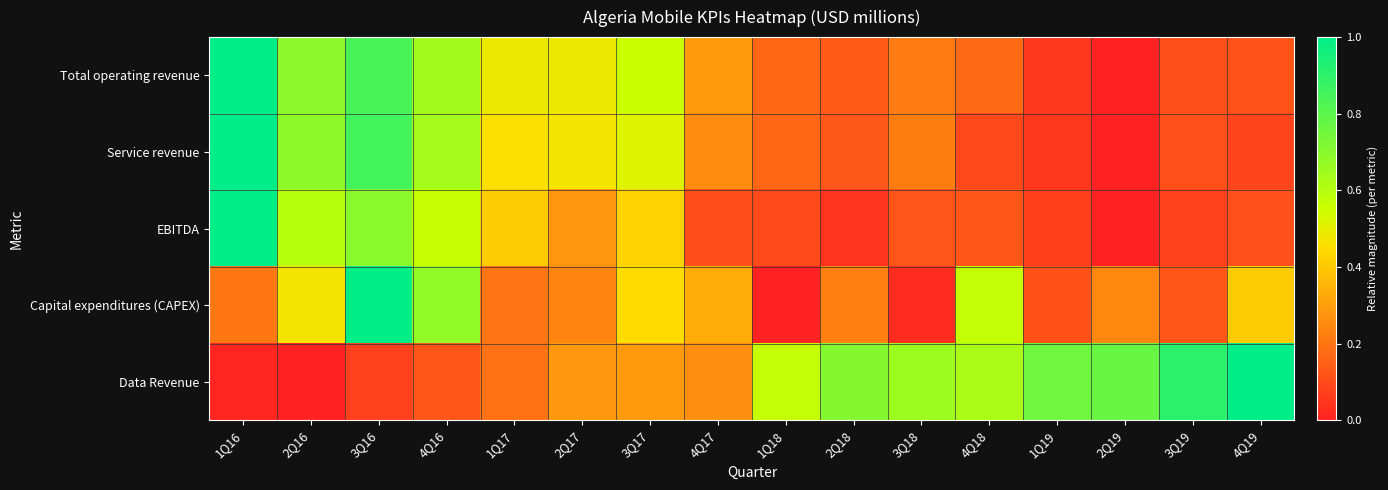

At how many categories does at least one series exceed 0?

16